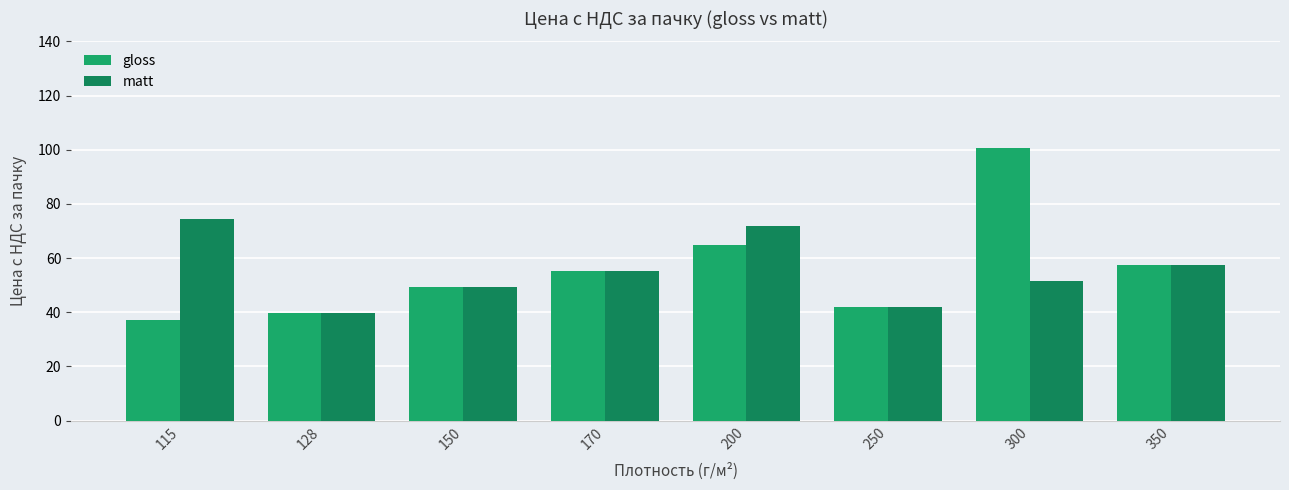

What value does the matt series have at 250?

42.0